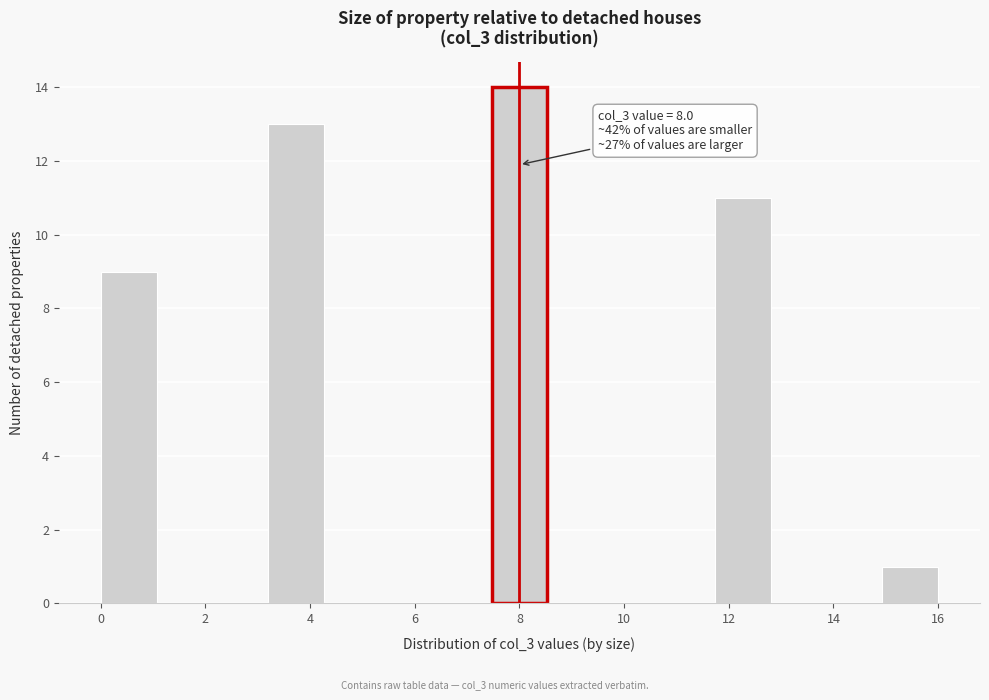

Over which range of the x-axis is the bar tallest?

7.4 to 8.6